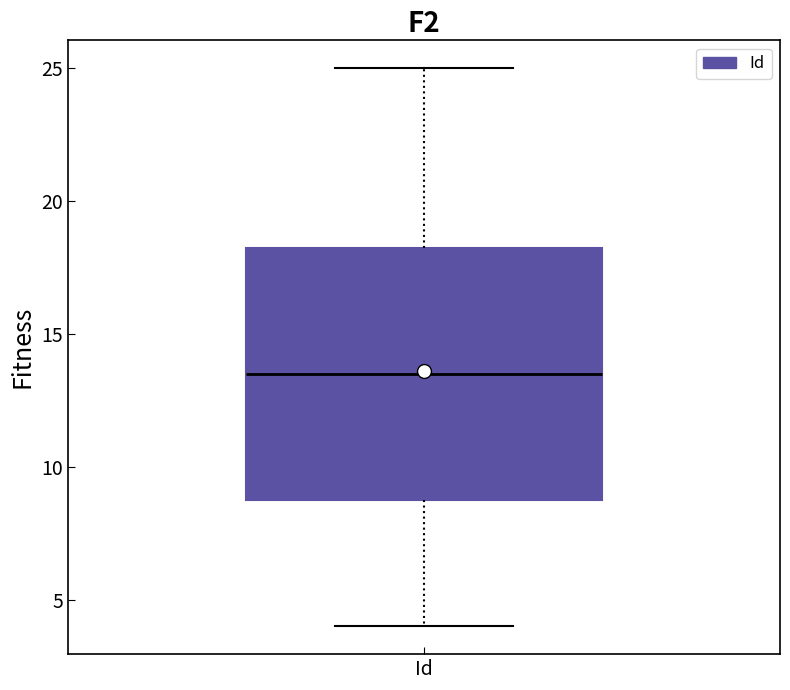

Where does the median line of the box for Id sit on the y-axis? The values are not printed on the chart, so give them approximately, as read against the axis.

13.5